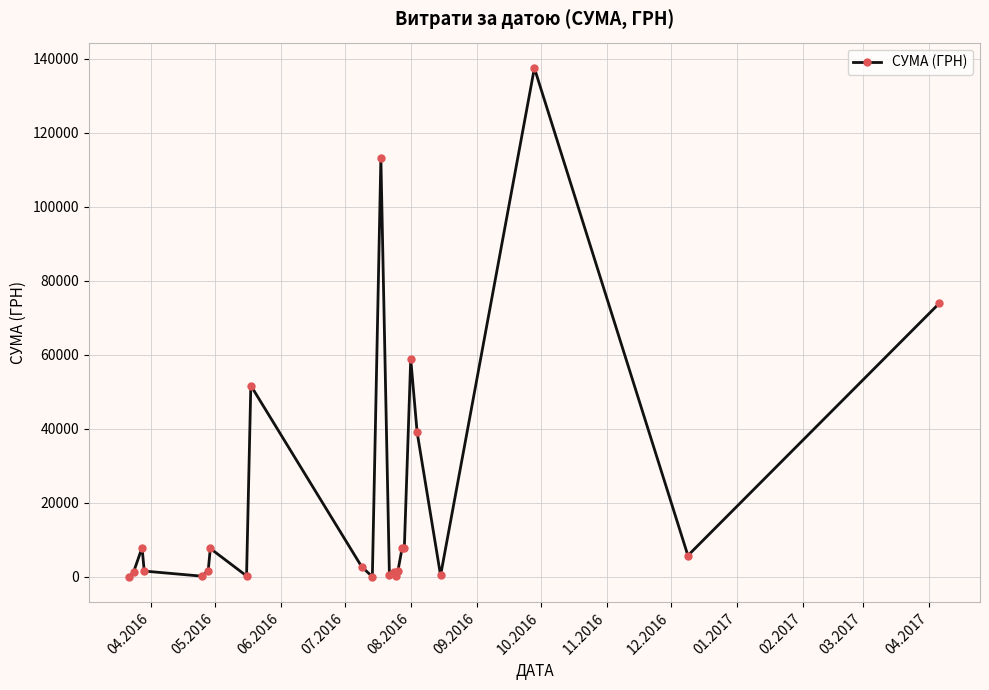

What is the sum of all values?

523723.7